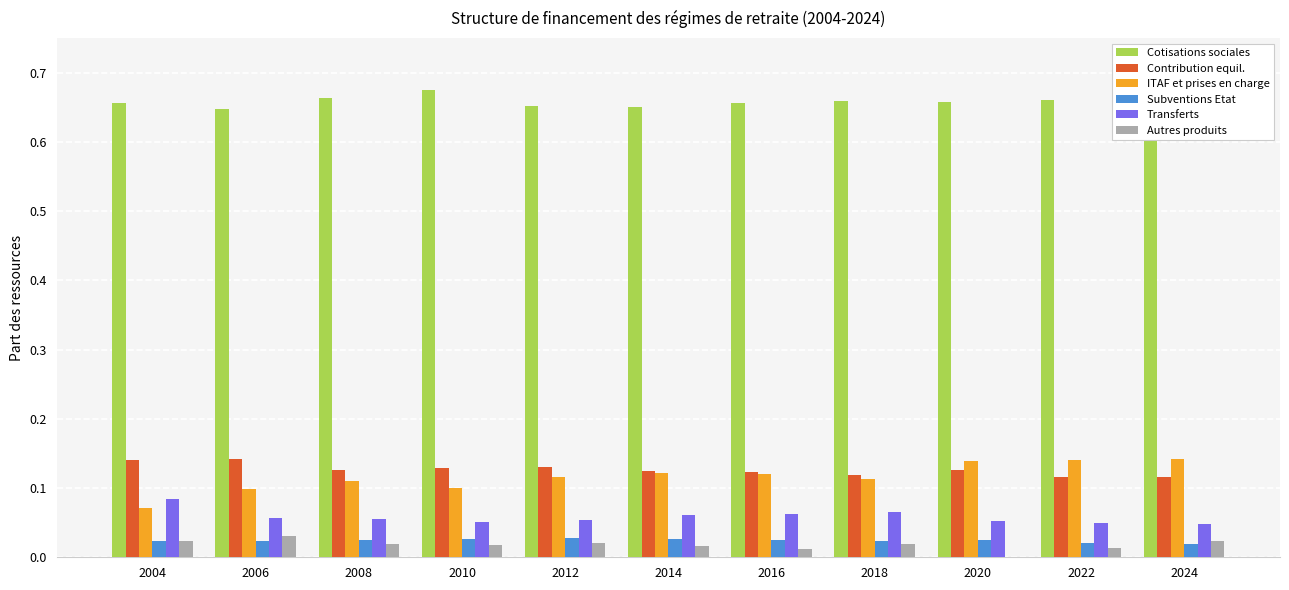

What is the sum of all Contribution equil. values?

1.4